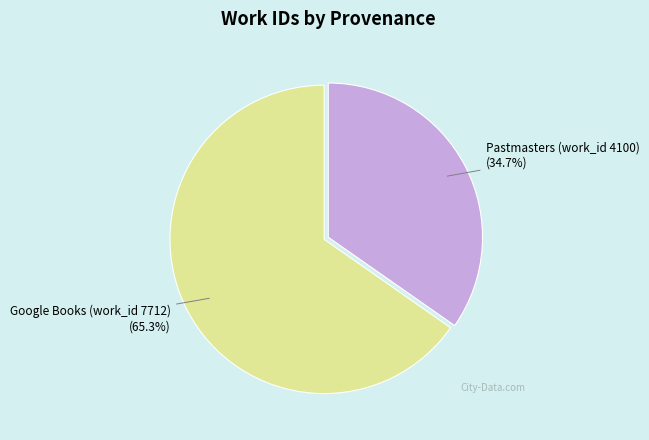

True or false: Google Books (work_id 7712) accounts for 65% of the total.

True